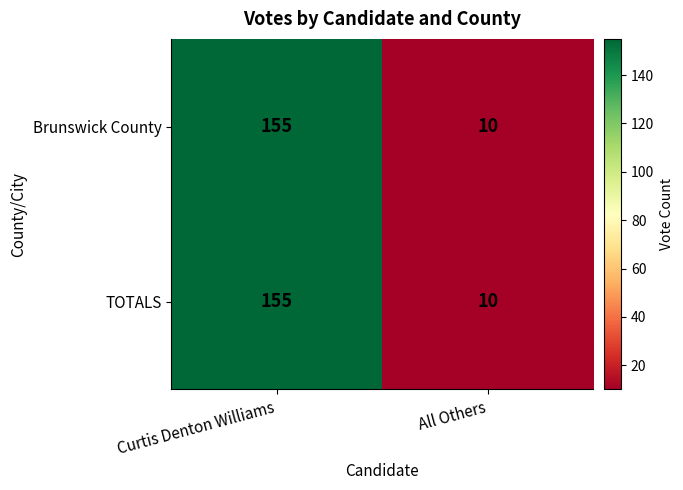

At which category does the chart reach its peak across all series?

Curtis Denton Williams